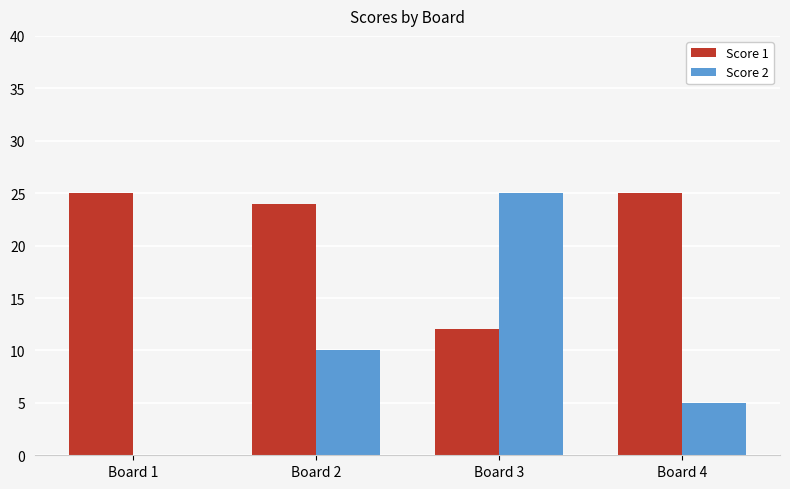

At which label does Score 2 reach its peak?

Board 3